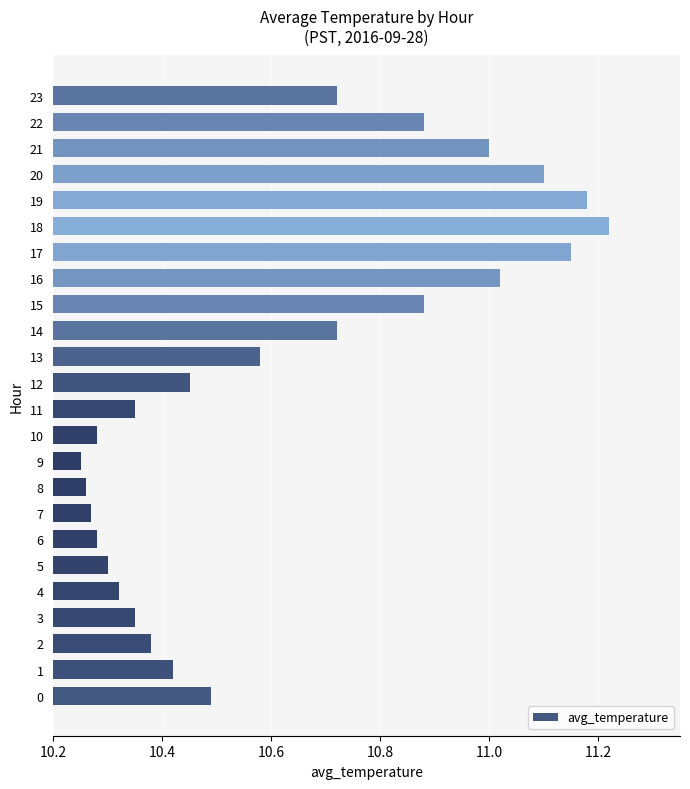

Where is the data nearest to the value 10?

9